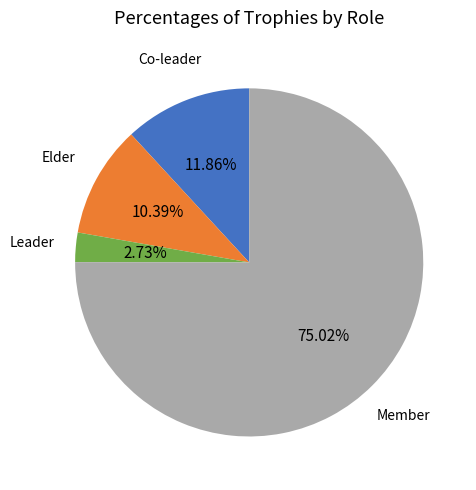

Is there a majority slice in this chart?

Yes